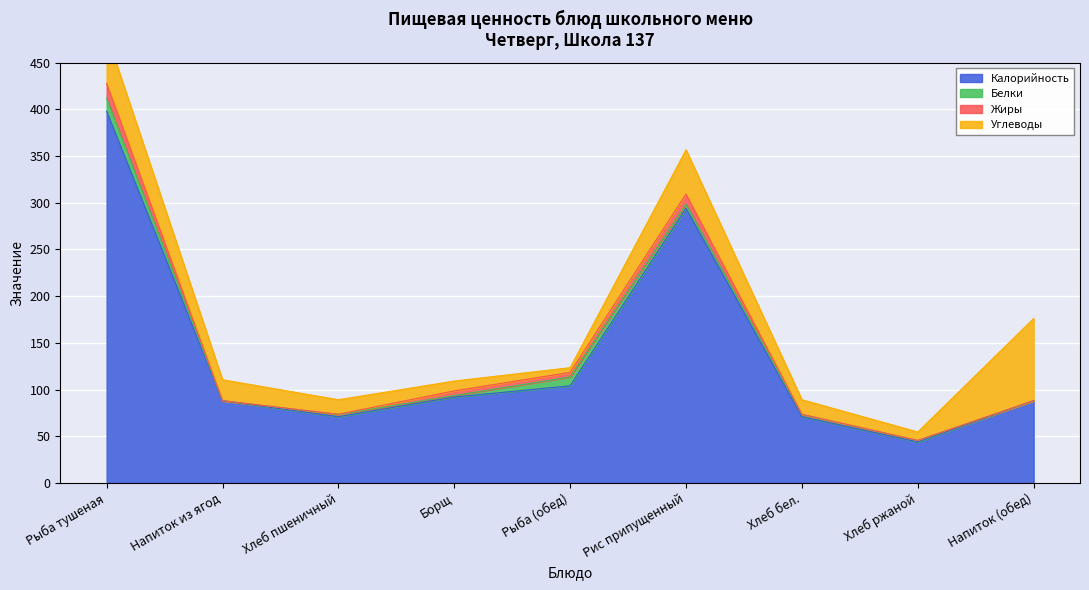

What is the difference between the second highest and minimum values in the Калорийность series?

250